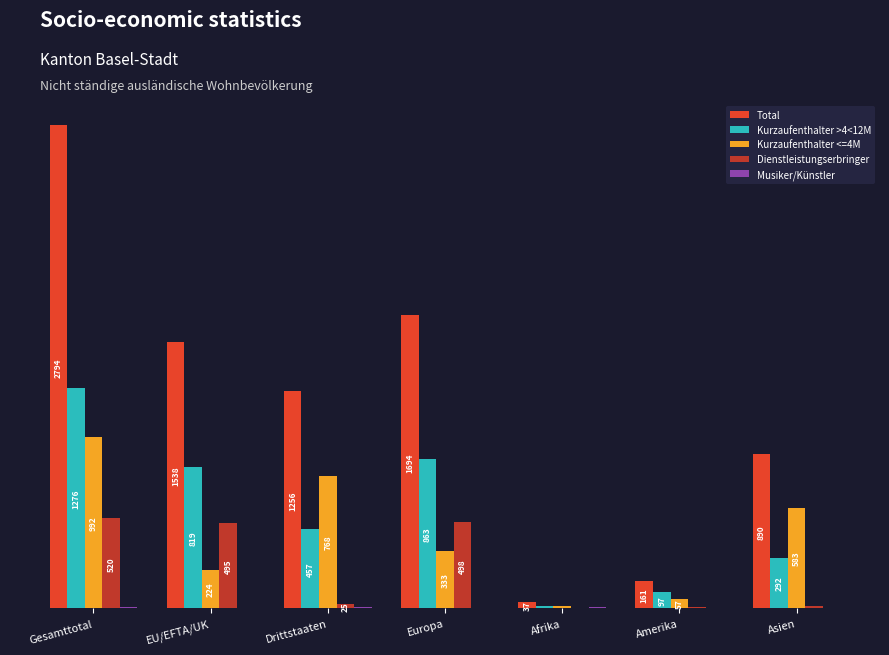

Between Gesamttotal and Asien, which series saw the biggest shift?

Total